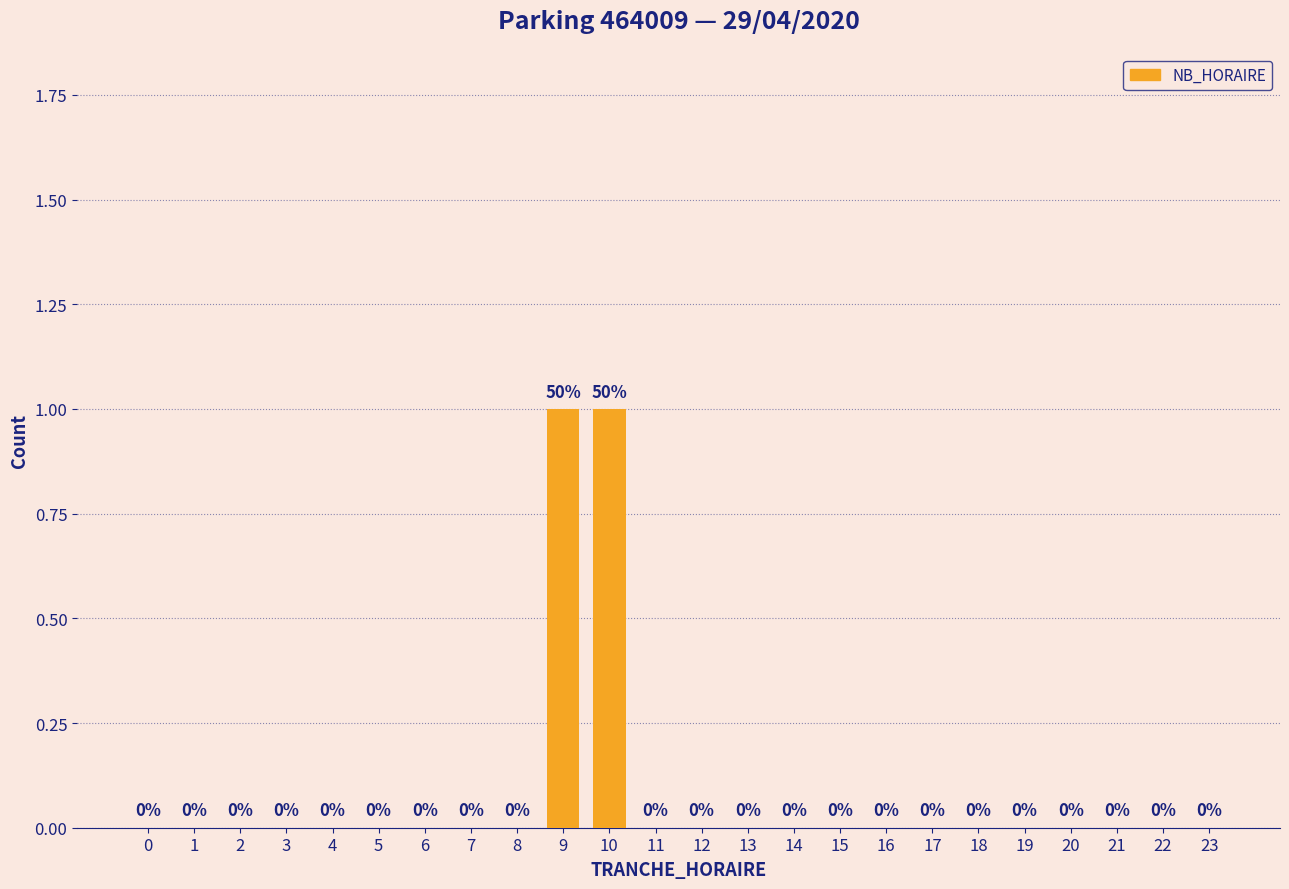

Reading left to right, transcribe all the data shown in this chart.

0=0	1=0	2=0	3=0	4=0	5=0	6=0	7=0	8=0	9=1	10=1	11=0	12=0	13=0	14=0	15=0	16=0	17=0	18=0	19=0	20=0	21=0	22=0	23=0